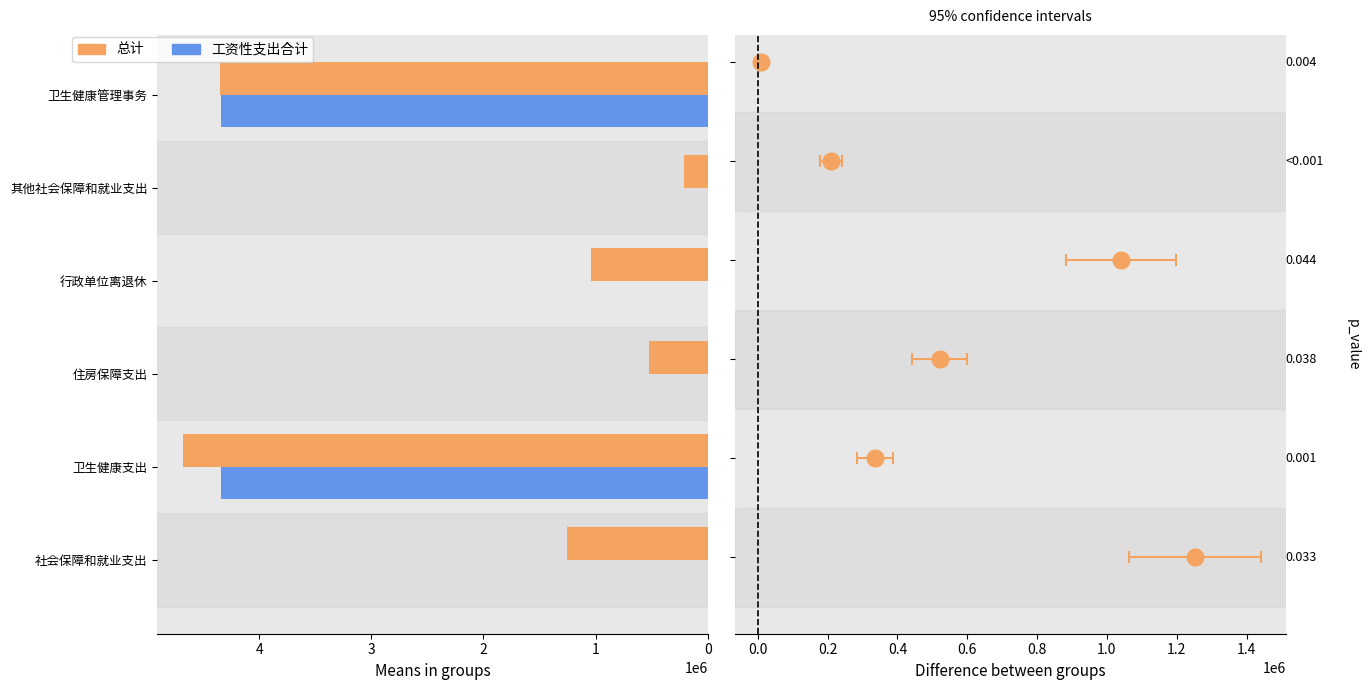

Which series changed the most between 社会保障和就业支出 and 住房保障支出?

总计